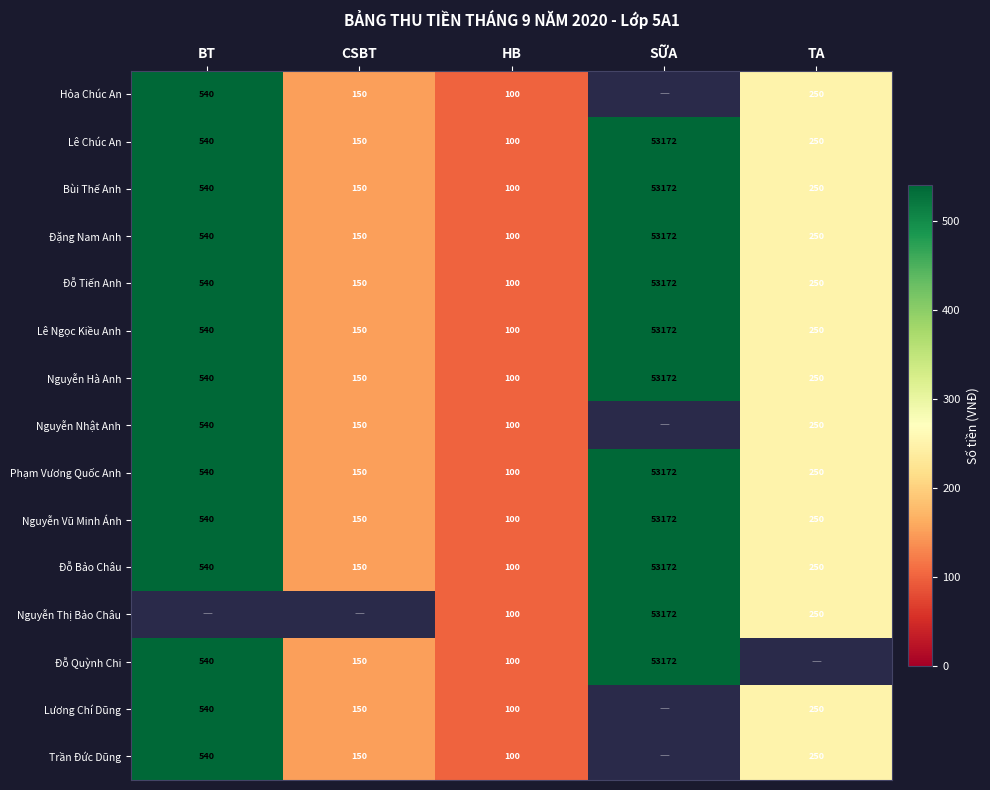

Is it true that Nguyễn Vũ Minh Ánh equals 195.8 at BT?

False